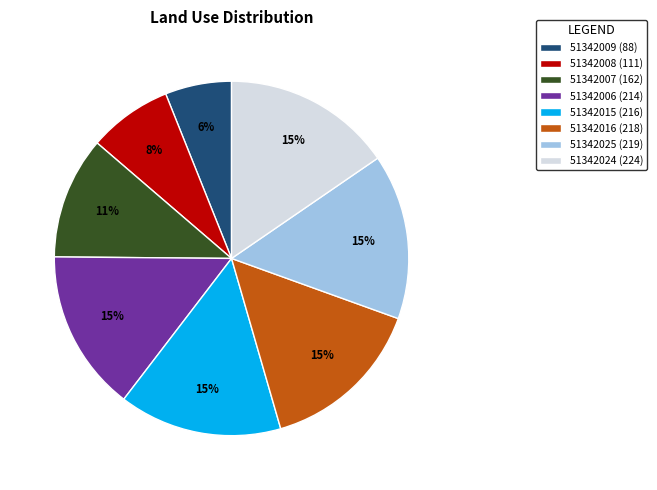

Count the number of slices in the pie.

8